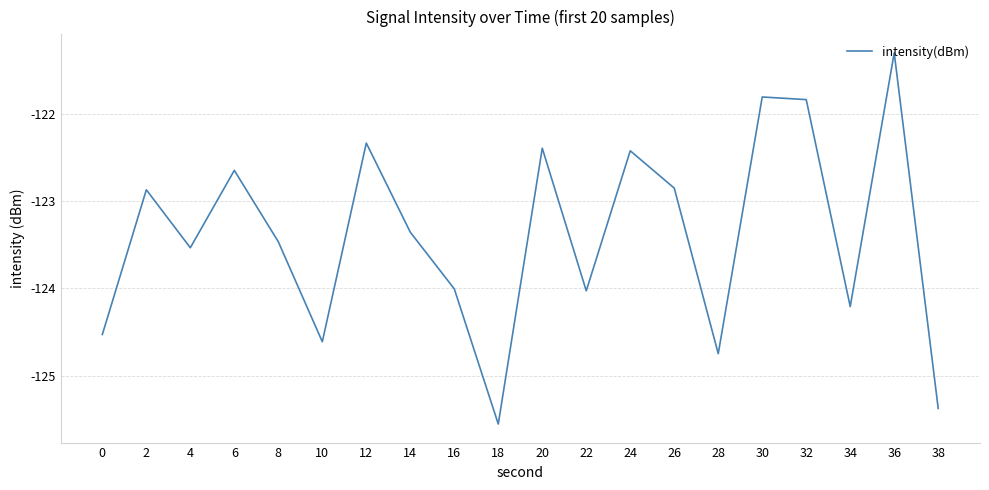

Which category has the highest value across all series?

36